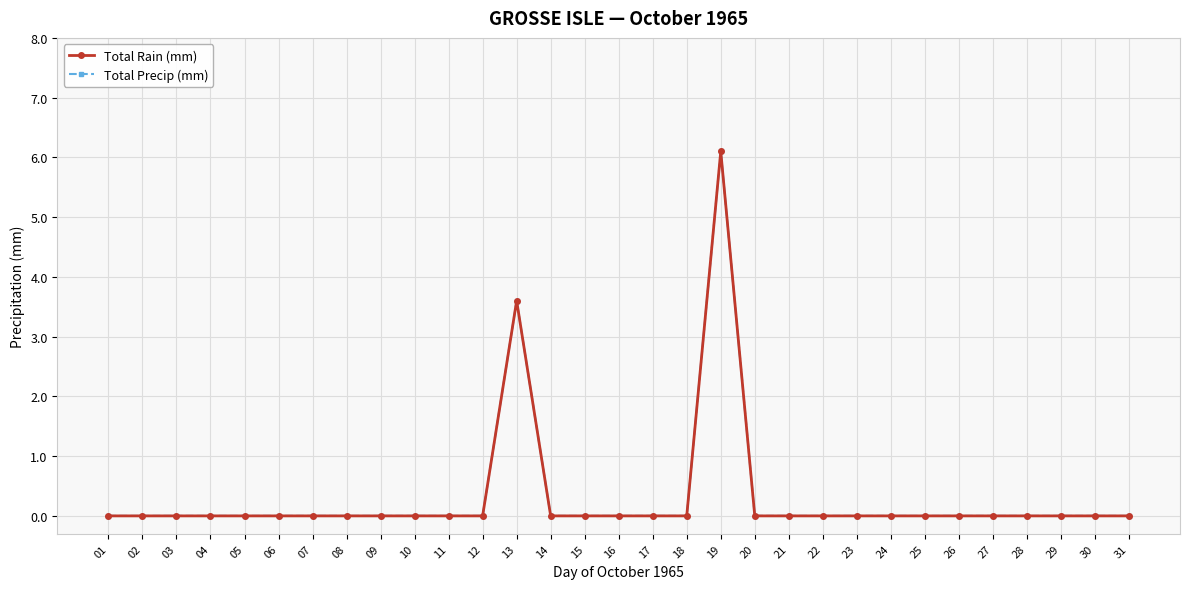

What is the difference between the second highest and minimum values in the Total Rain (mm) series?

3.6